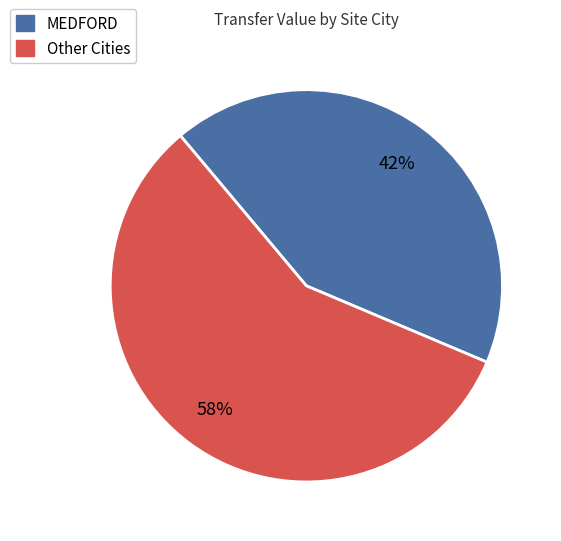

Is there any slice that represents more than half of the pie?

Yes